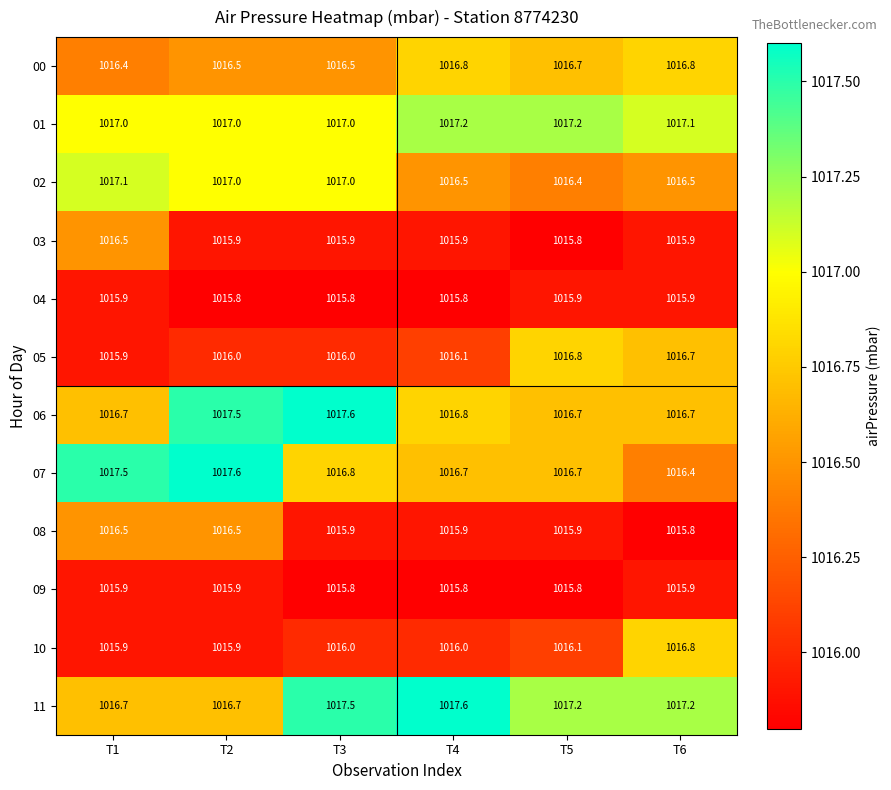

What is the difference between the highest and lowest values at T4?

1.8